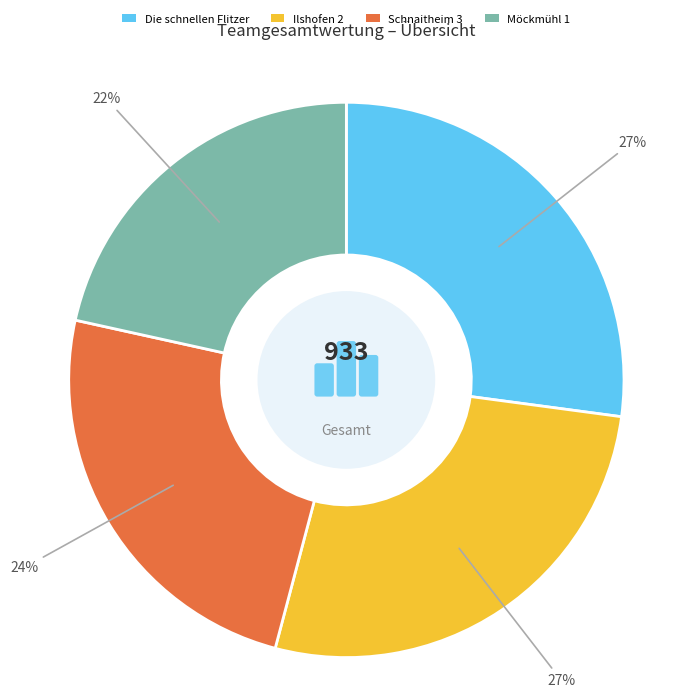

What is the largest slice in the pie chart?

Die schnellen Flitzer